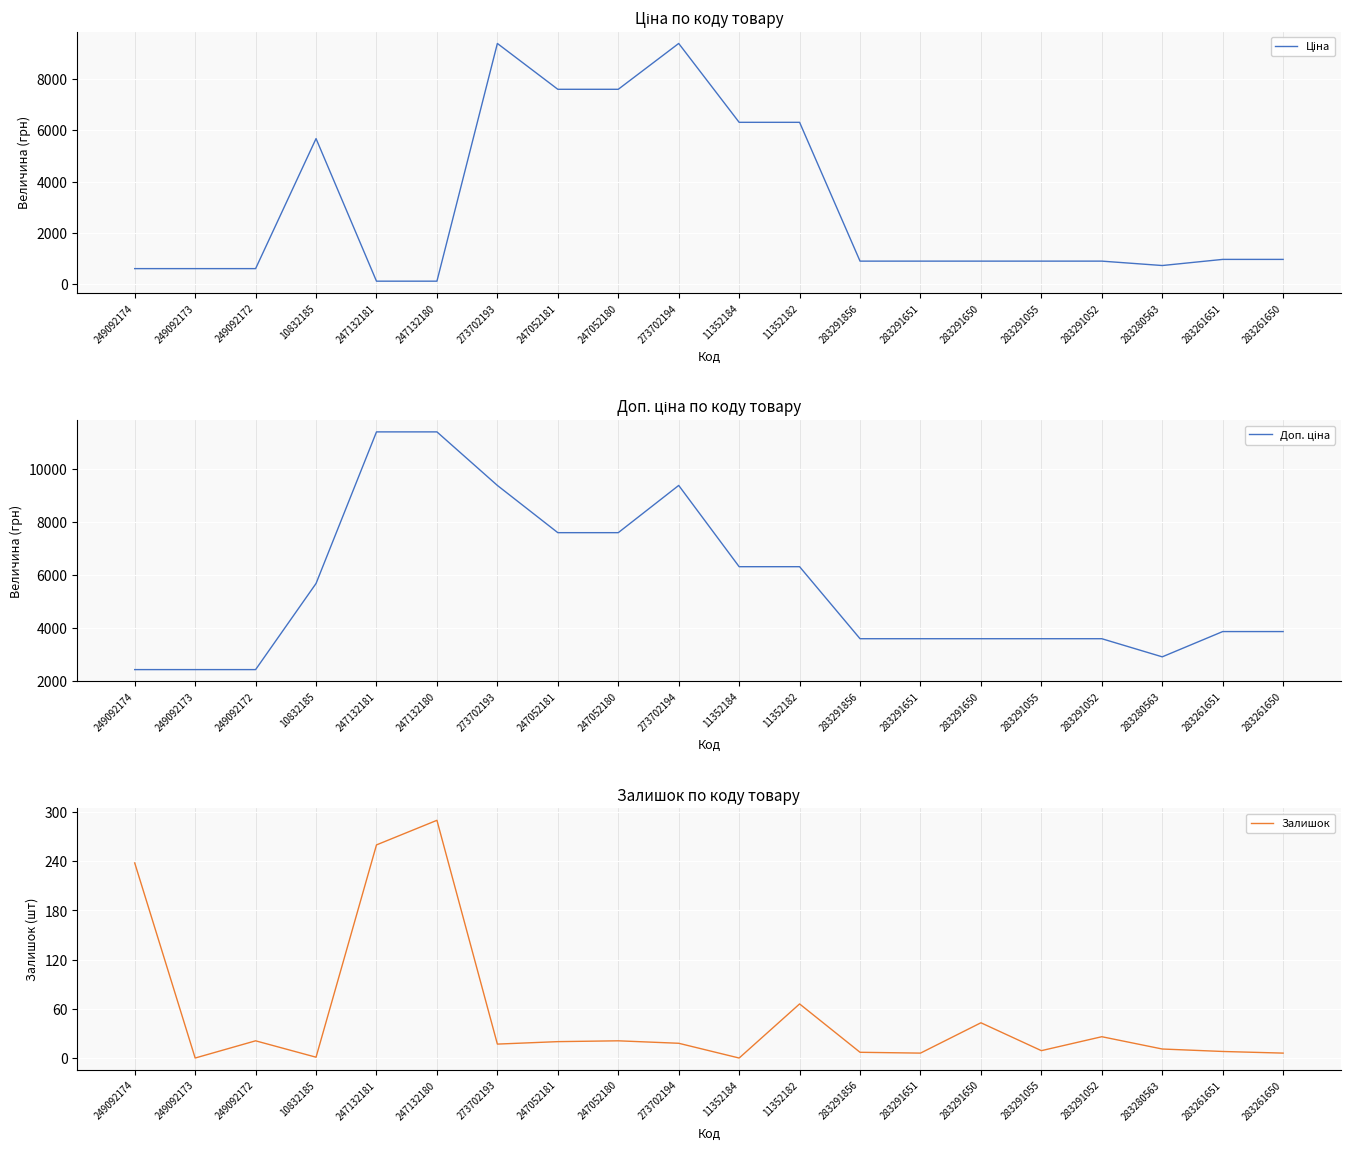

Reading left to right, what are all the values shown in this chart?

Ціна: 603.7	603.7	603.7	5673.8	114.1	114.1	9384.0	7596.5	7596.5	9384.0	6308.8	6308.8	895.9	895.9	895.9	895.9	895.9	724.5	963.5	963.5
Доп. ціна: 2414.8	2414.8	2414.8	5673.8	11410.0	11410.0	9384.0	7596.5	7596.5	9384.0	6308.8	6308.8	3583.6	3583.6	3583.6	3583.6	3583.6	2897.8	3854.0	3854.0
Залишок: 238.0	0.0	21.0	1.0	260.0	290.0	17.0	20.0	21.0	18.0	0.0	66.0	7.0	6.0	43.0	9.0	26.0	11.0	8.0	6.0